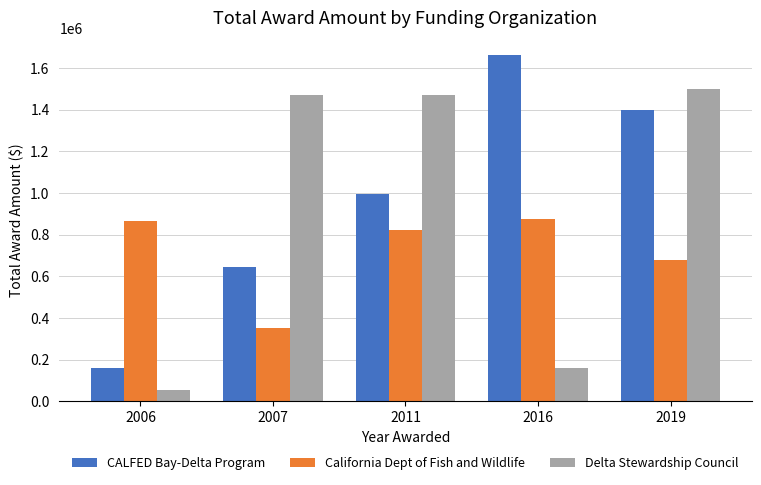

What are all the series names shown in the legend?

CALFED Bay-Delta Program, California Dept of Fish and Wildlife, Delta Stewardship Council